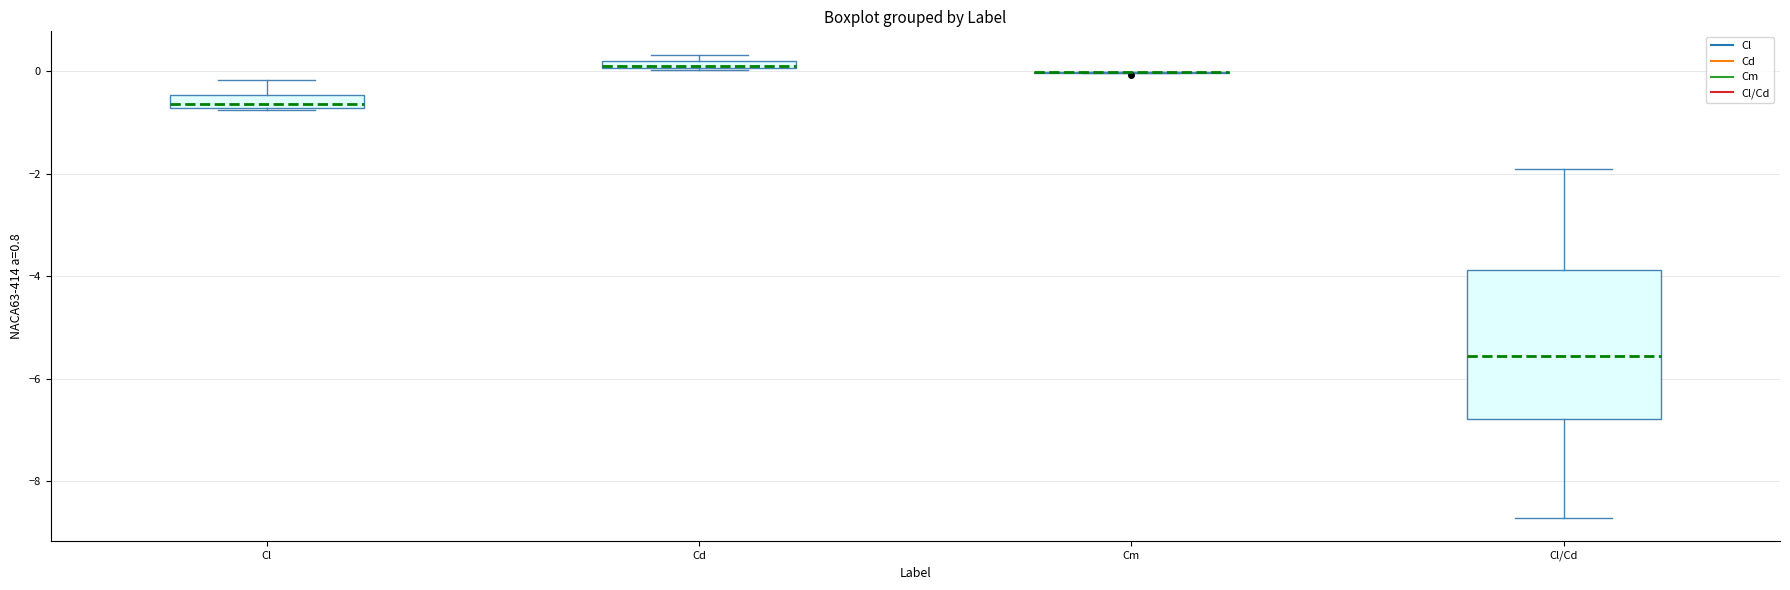

Where is the upper edge of the box for Cl/Cd on the y-axis? The values are not printed on the chart, so give them approximately, as read against the axis.

-3.8